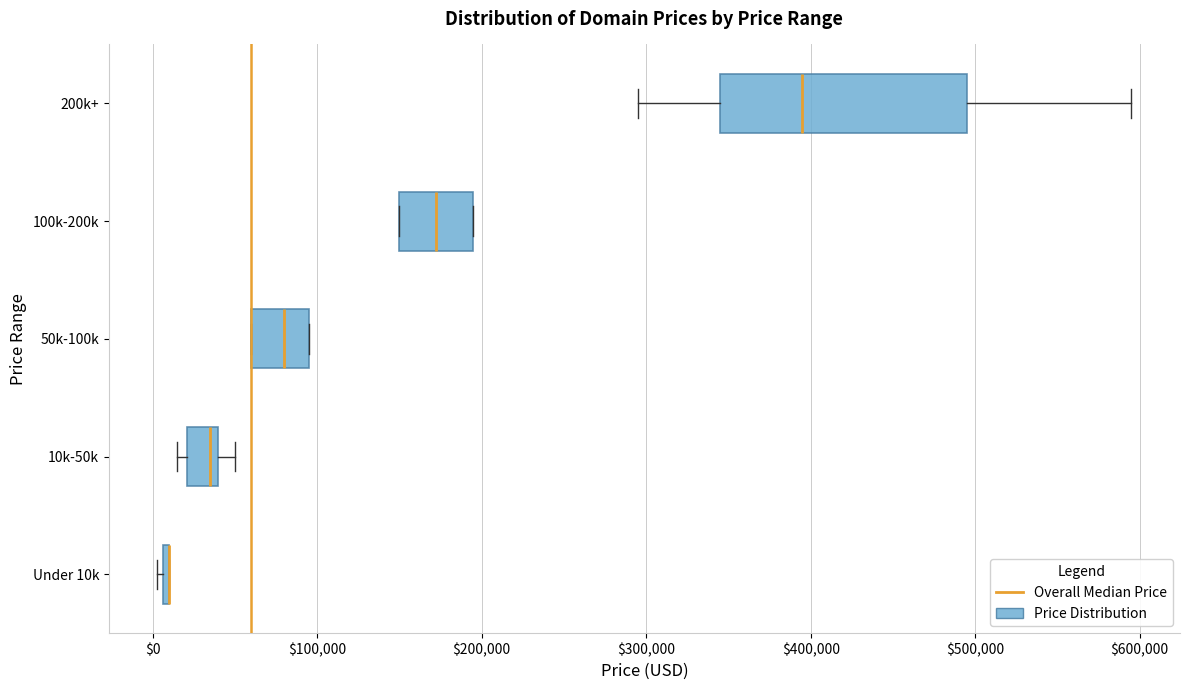

Reading bottom to top, read every box against the x-axis: the position of its median line, the range the box covers, and the ends of its whiskers. The values are not printed on the chart, so give them approximately, as read against the axis.

Under 10k: box collapsed to a line at 10000, whiskers 0 to 10000
10k-50k: median 30000, box 20000 to 40000, whiskers 10000 to 50000
50k-100k: median 80000, box 60000 to 90000, whiskers 60000 to 90000
100k-200k: median 170000, box 150000 to 190000, whiskers 150000 to 190000
200k+: median 390000, box 340000 to 490000, whiskers 290000 to 590000